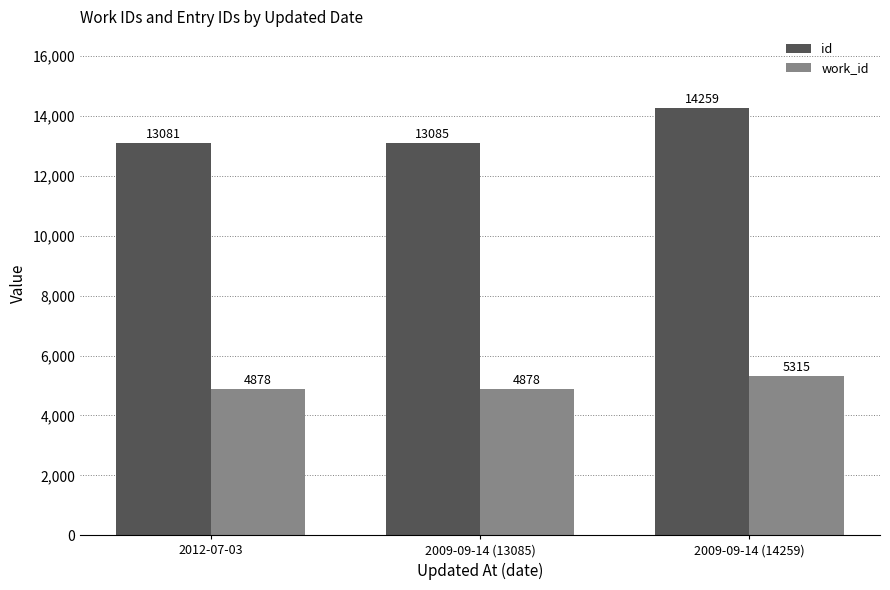

Which category has the lowest value in the id series?

2012-07-03